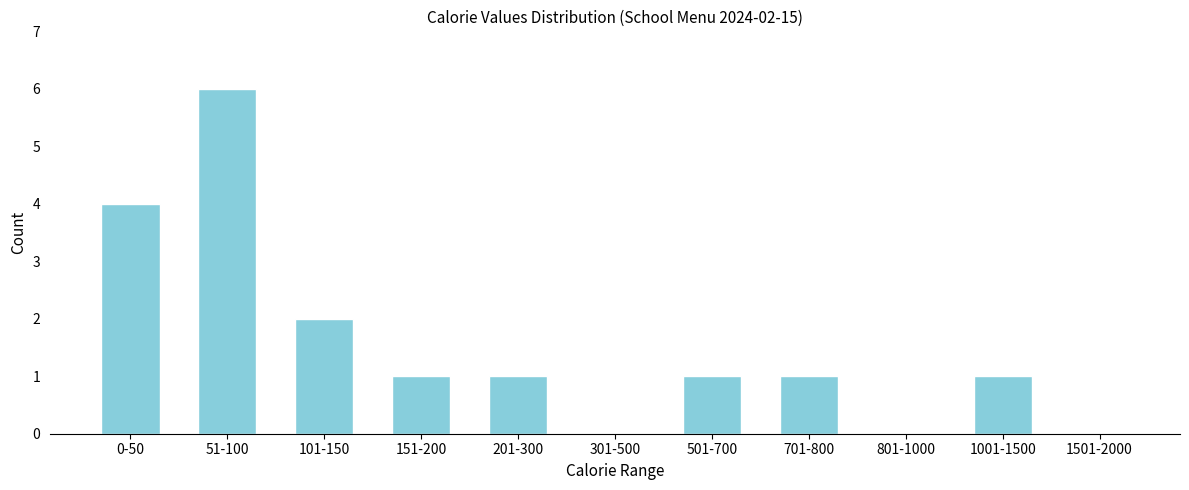

What is the greatest value displayed?

6